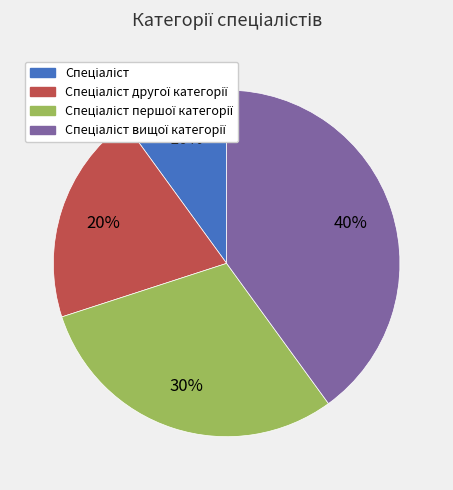

To the nearest percent, what is the difference between the largest and smallest slice percentages?

30%